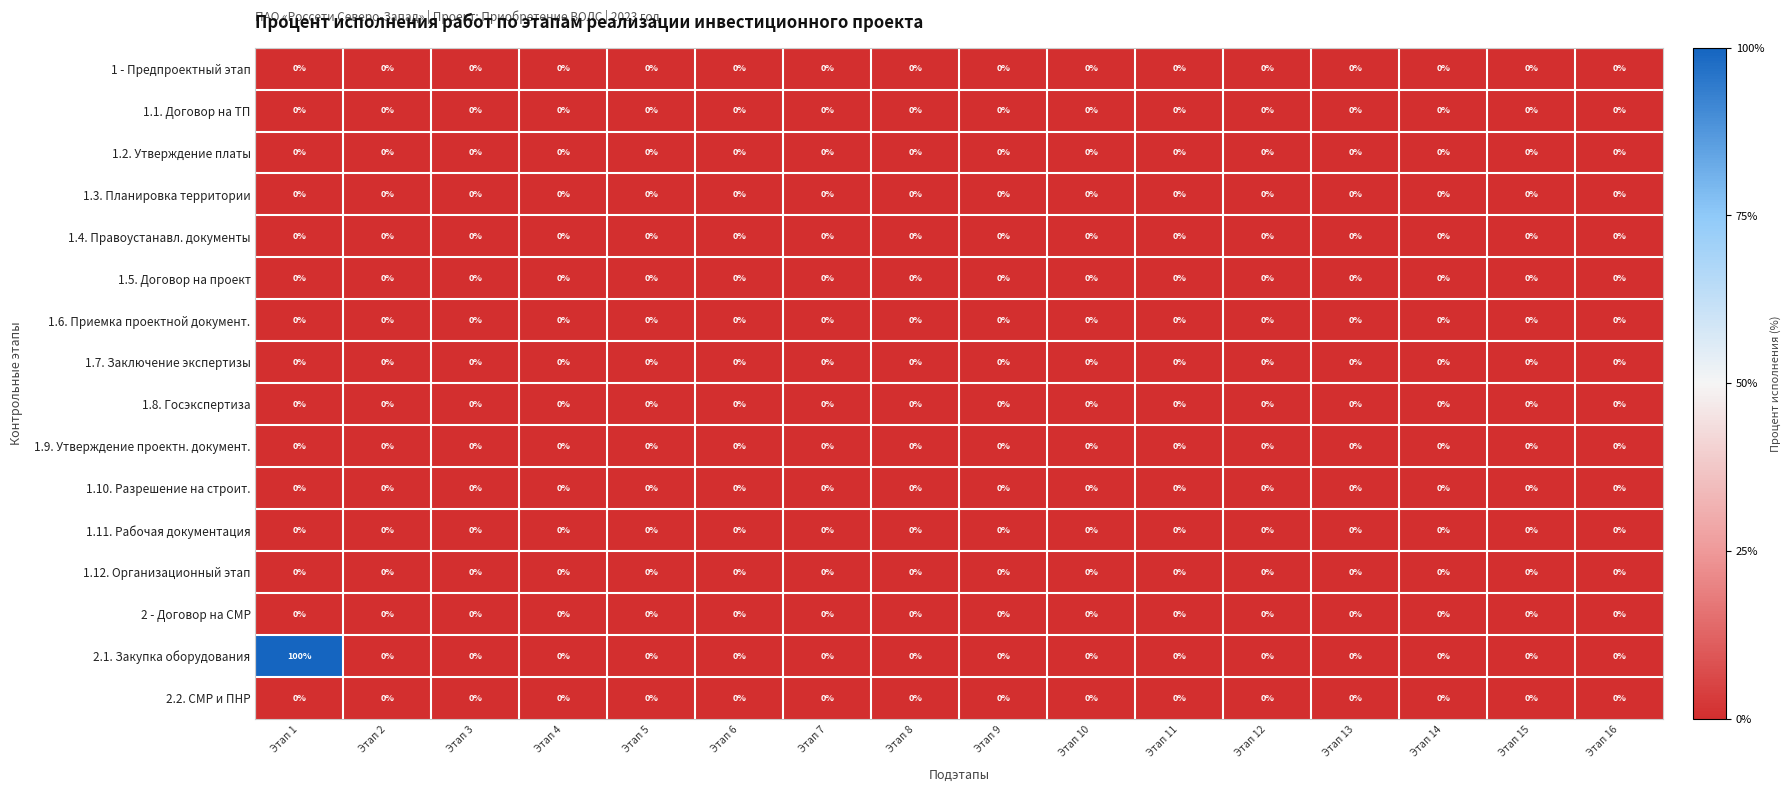

At which category is the sum across all series the highest?

Этап 1